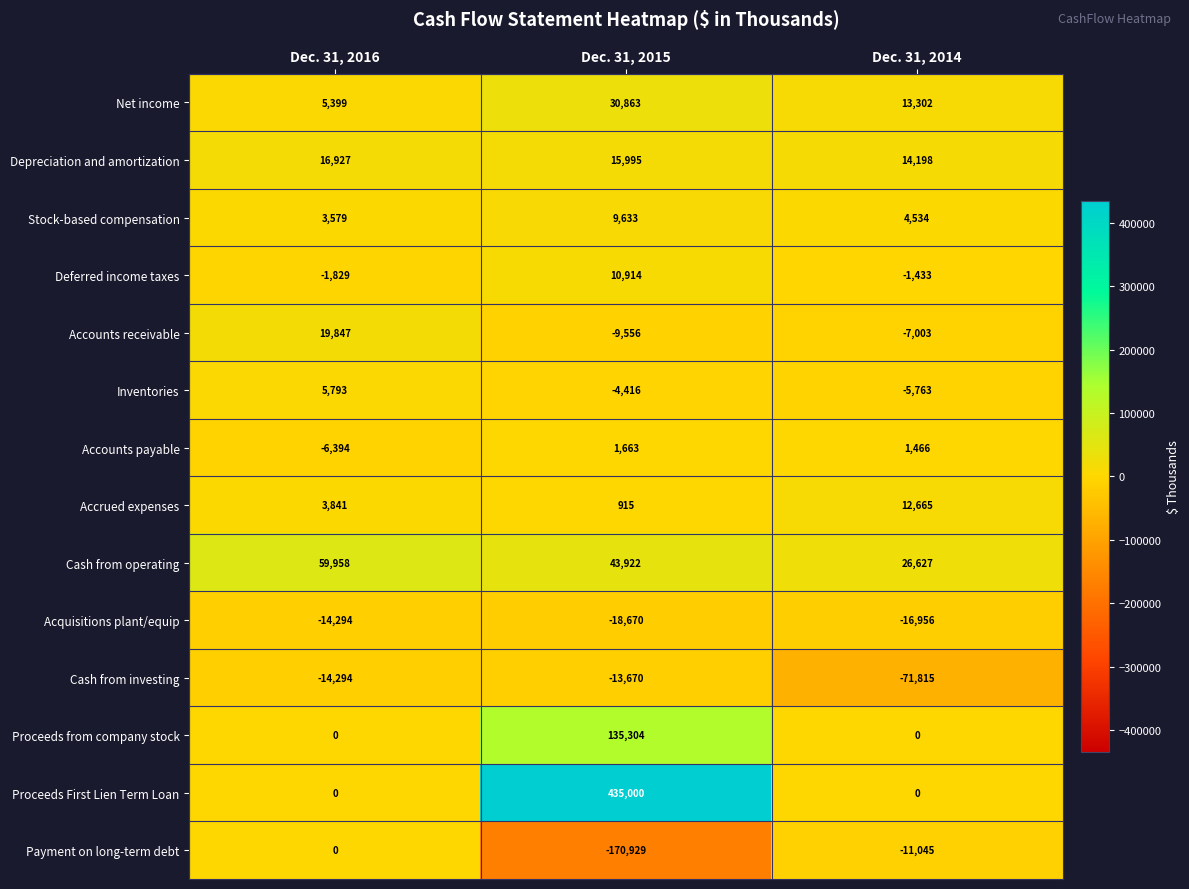

What is the sum of all Deferred income taxes values?

7652